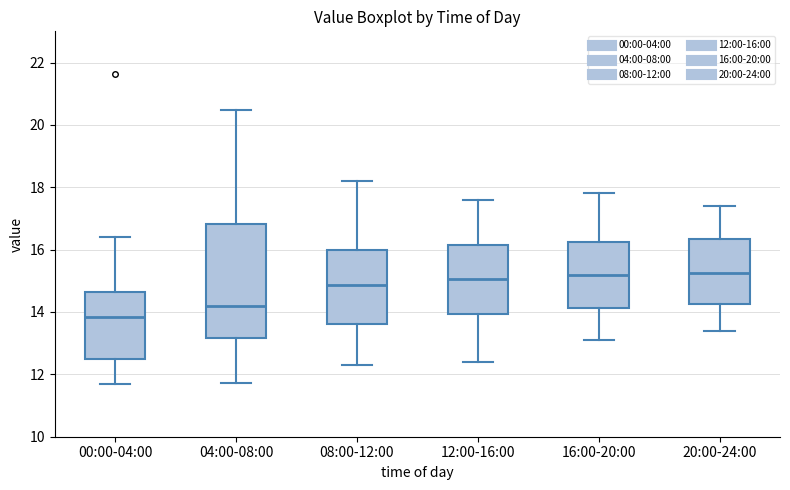

Reading left to right, read every box against the y-axis: the position of its median line, the range the box covers, and the ends of its whiskers. The values are not printed on the chart, so give them approximately, as read against the axis.

00:00-04:00: median 13.8, box 12.6 to 14.6, whiskers 11.8 to 16.4
04:00-08:00: median 14.2, box 13.2 to 16.8, whiskers 11.8 to 20.4
08:00-12:00: median 14.8, box 13.6 to 16.0, whiskers 12.4 to 18.2
12:00-16:00: median 15.0, box 14.0 to 16.2, whiskers 12.4 to 17.6
16:00-20:00: median 15.2, box 14.2 to 16.2, whiskers 13.2 to 17.8
20:00-24:00: median 15.2, box 14.2 to 16.4, whiskers 13.4 to 17.4